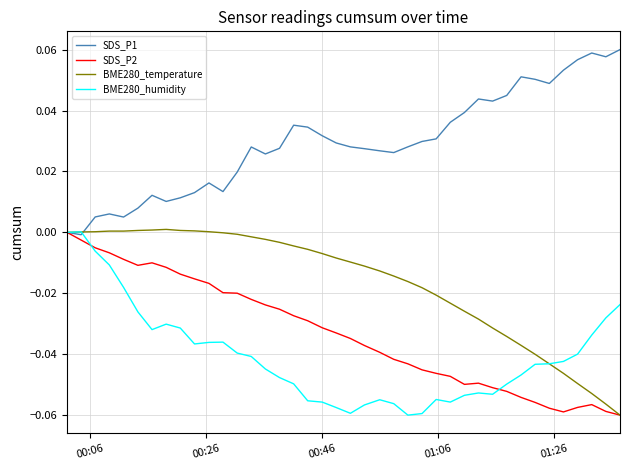

Which series has the largest total across all categories?

SDS_P1